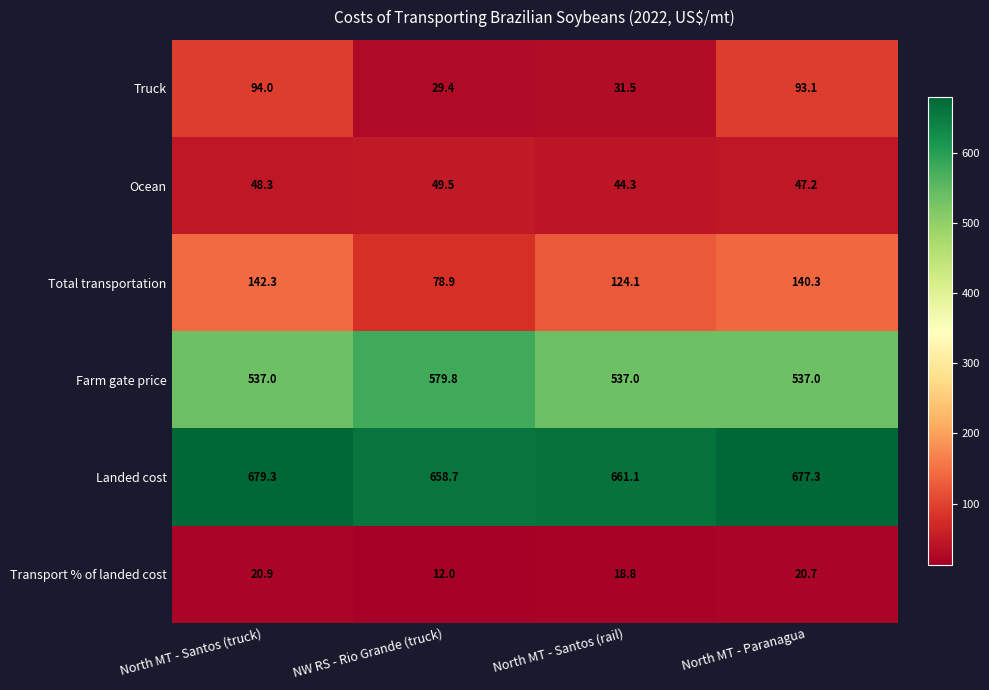

Which series has the widest spread of values?

Truck